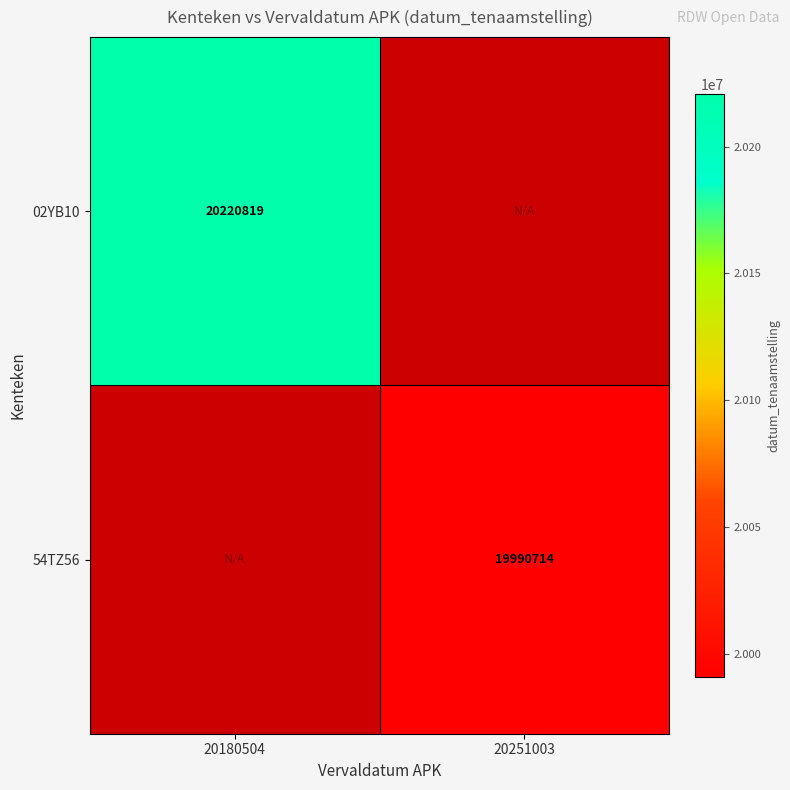

Is it true that 02YB10 equals 5389183 at 20180504?

False